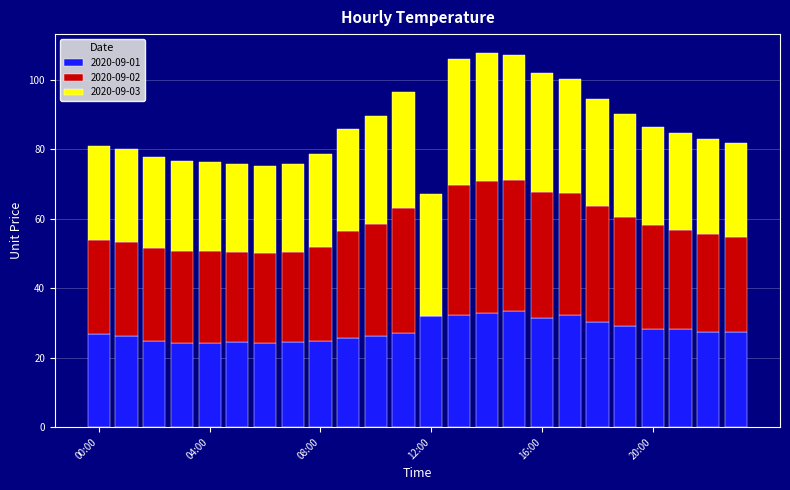

What is the maximum value for 2020-09-01?

33.3